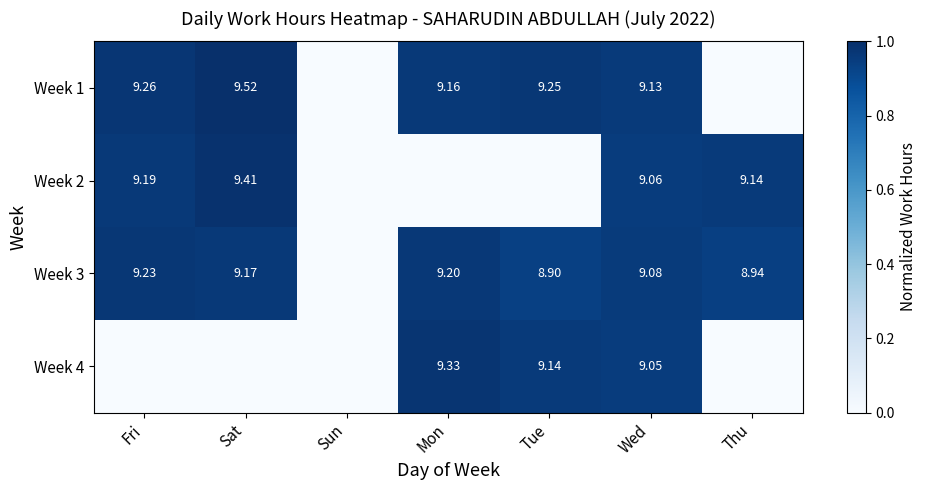

Count the number of data series in this chart.

4